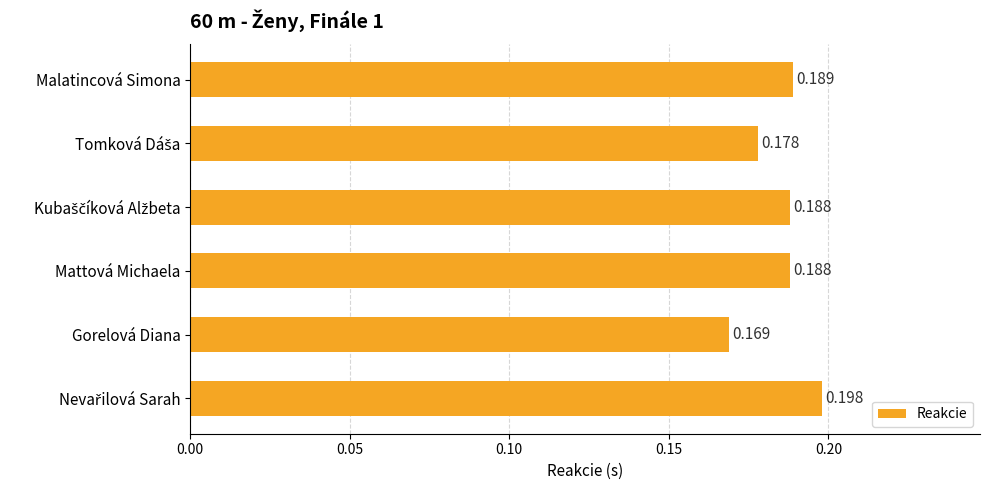

Which category has the lowest value across all series?

Gorelová Diana